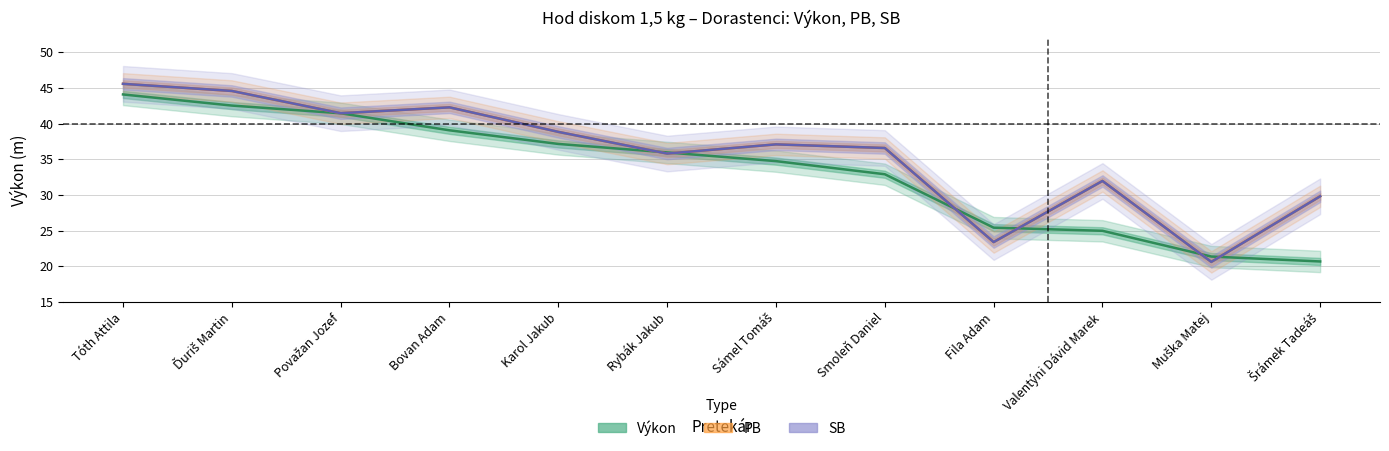

What is the approximate value of PB at Muška Matej?

20.6